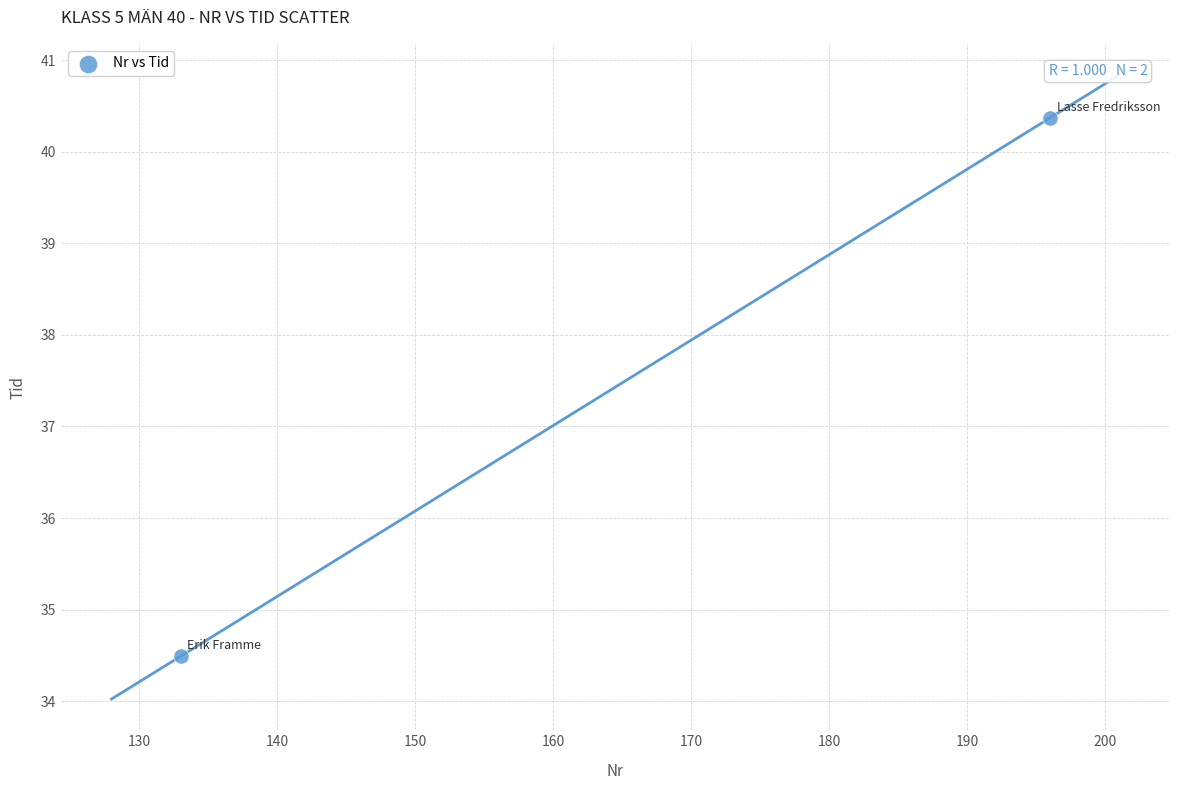

What Y value in the scatter plot is closest to 37?

34.5